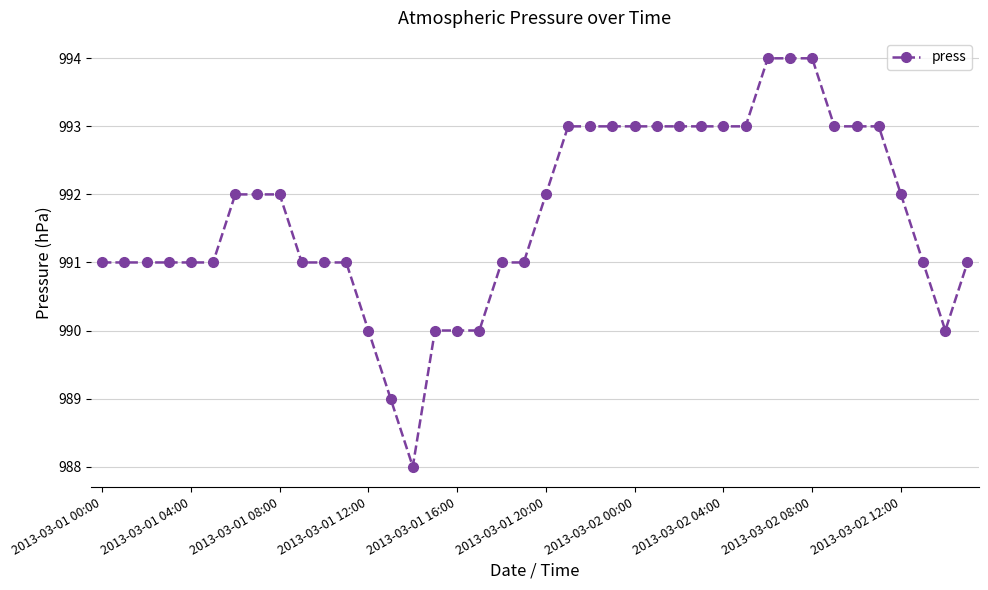

What is the value of the 5th point from the left?

991